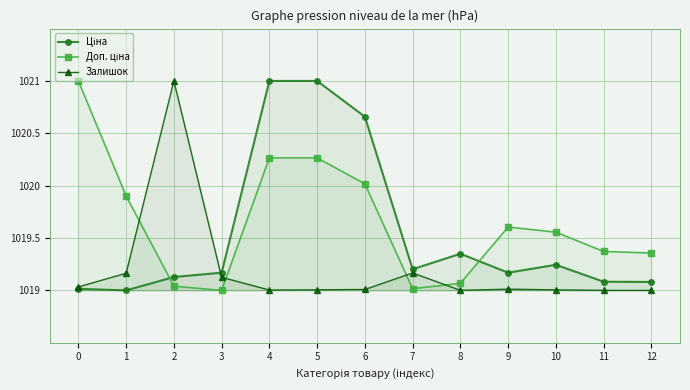

What is the total value across all series at 12?

3057.4